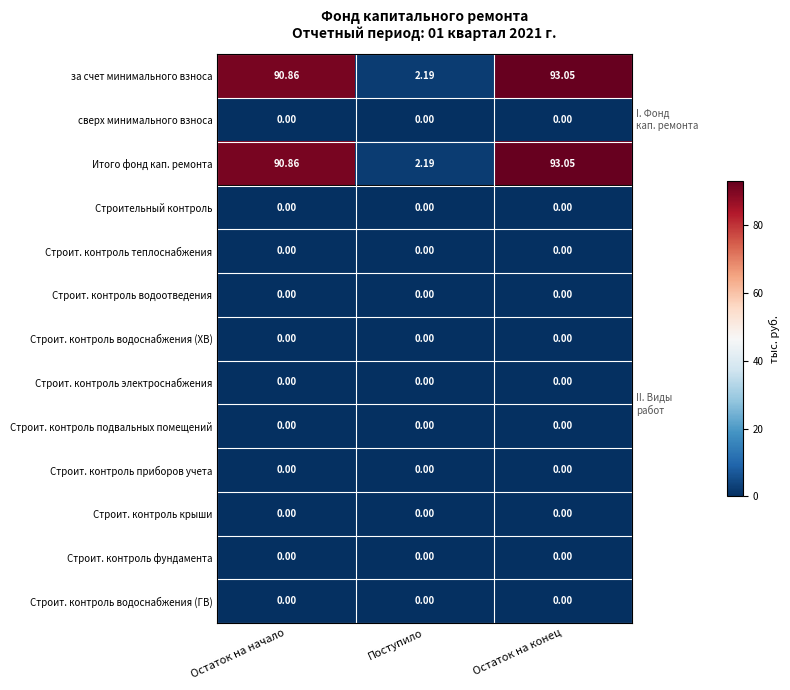

At which category is the sum across all series the highest?

Остаток на конец